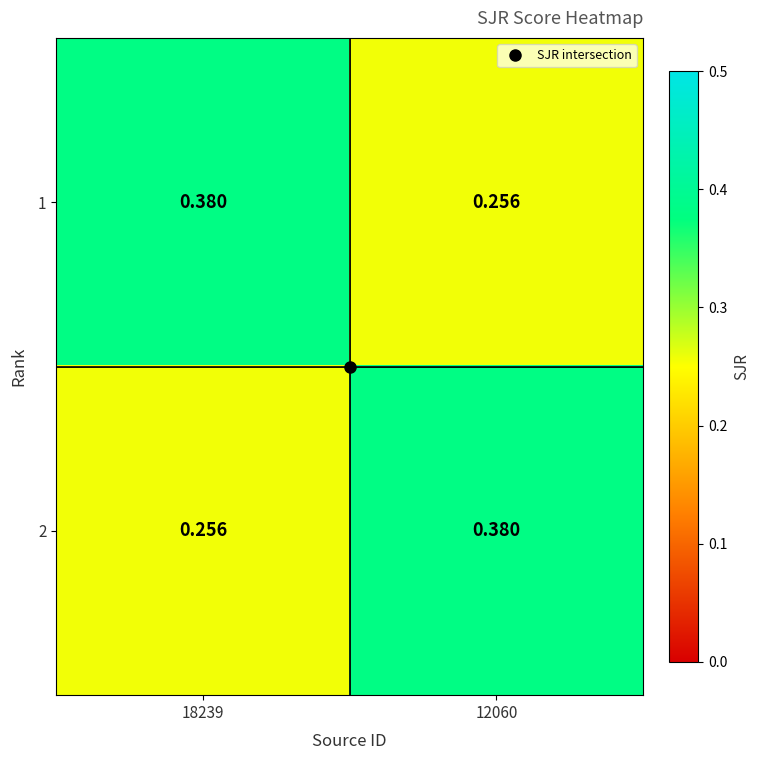

How many data points does each series have?

2